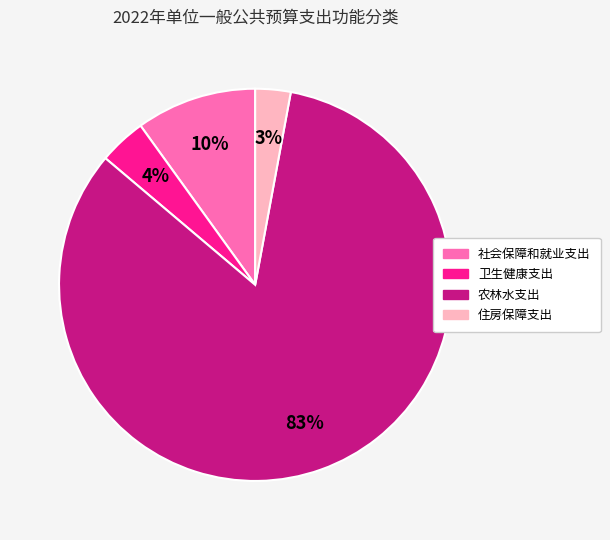

Is there any slice that represents more than half of the pie?

Yes